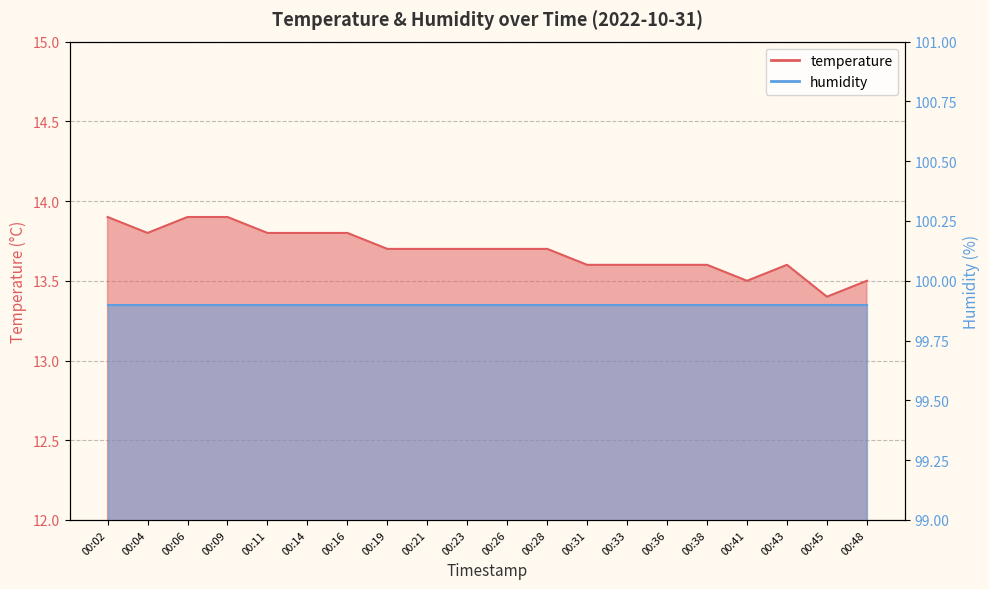

Where is the first local minimum?

00:04